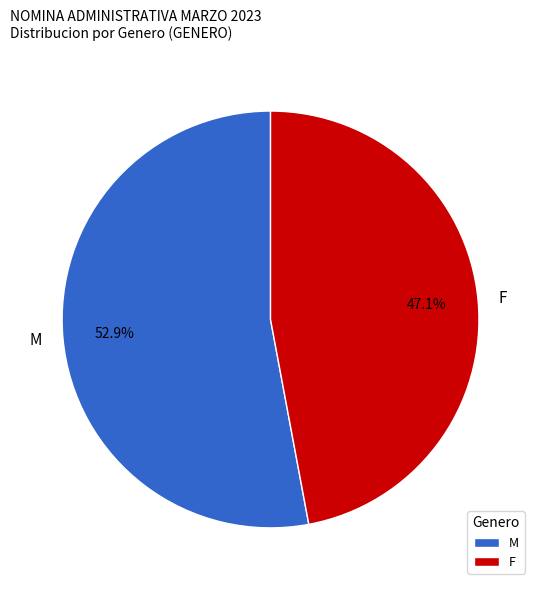

Which has a higher value, F or M?

M